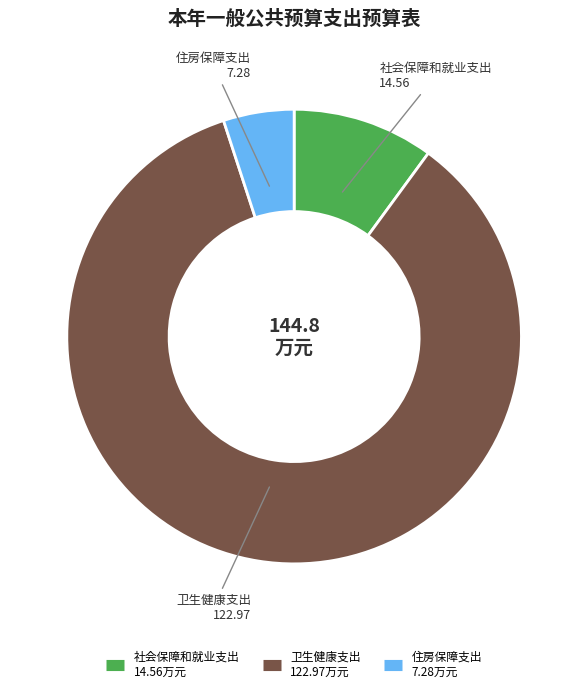

Which has a higher value, 社会保障和就业支出 or 卫生健康支出?

卫生健康支出